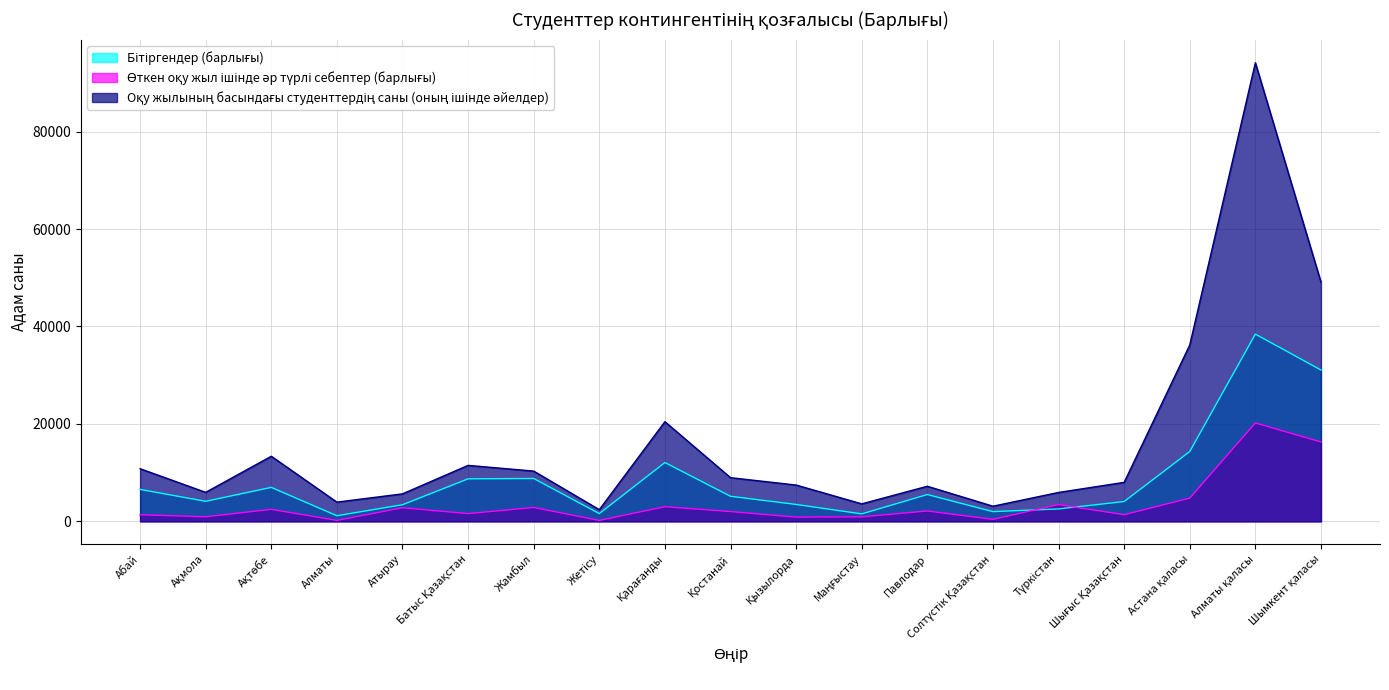

Read the Өткен оқу жыл ішінде әр түрлі себептер (барлығы) value at Солтүстік Қазақстан.

410